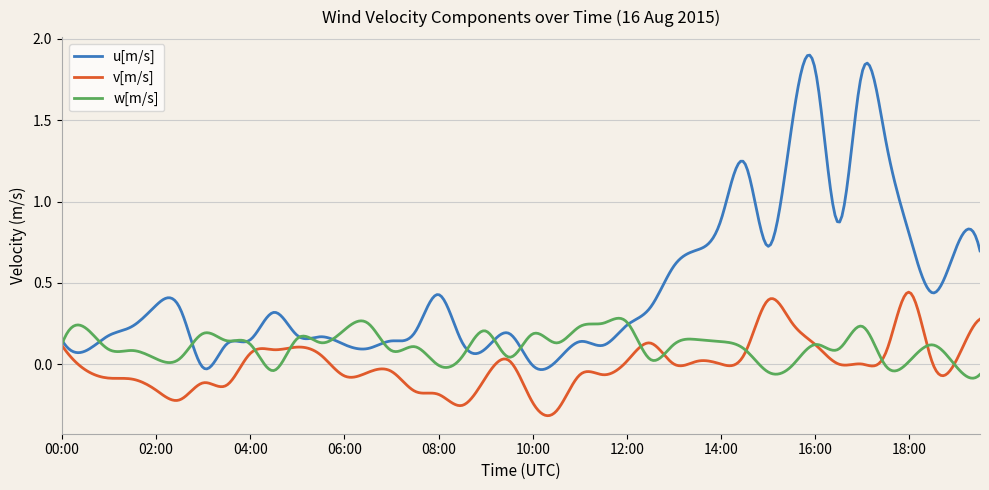

List the series in order of their peak value, highest first.

u[m/s], v[m/s], w[m/s]